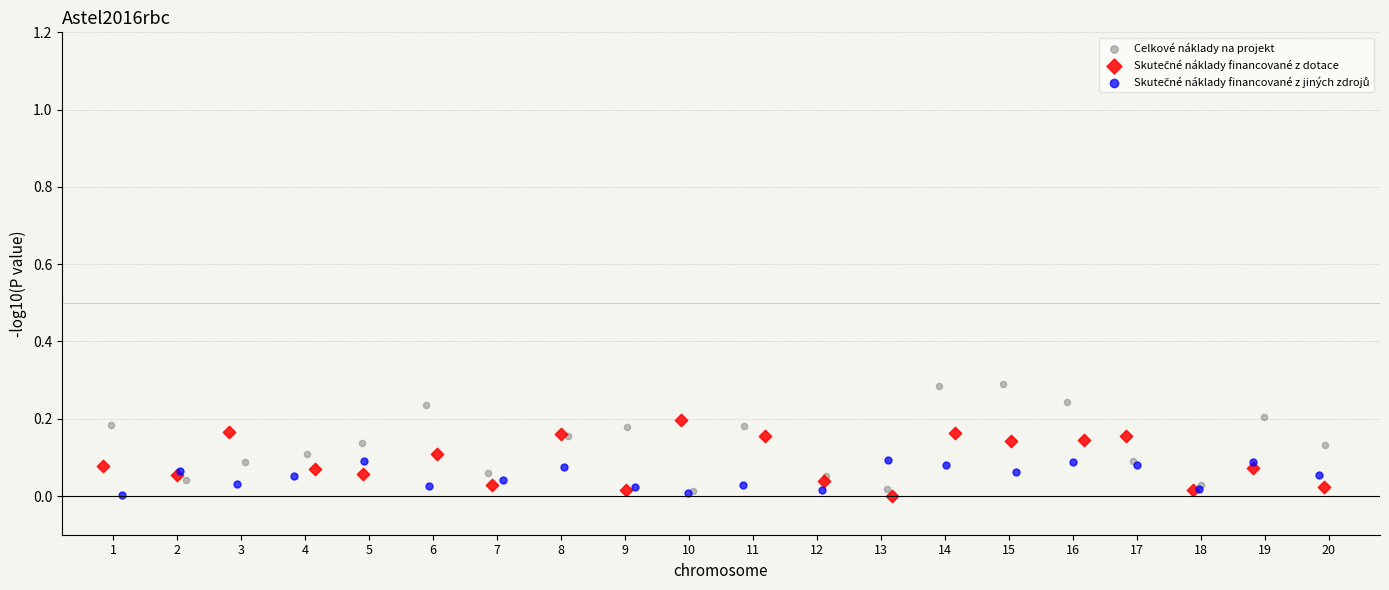

Which series has the largest Y range (max minus min)?

Celkové náklady na projekt